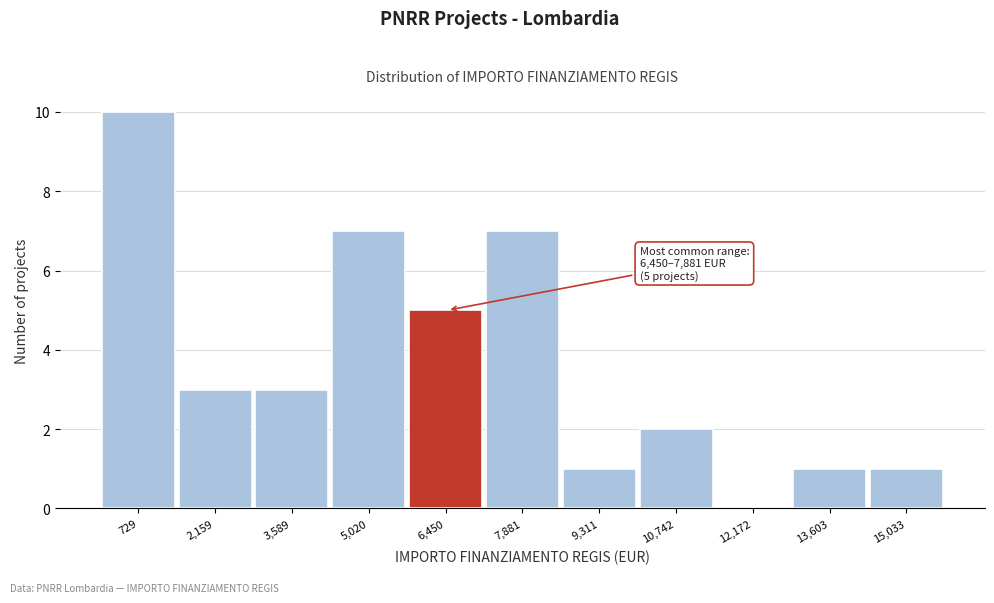

Reading left to right, extract all data points from this chart.

729=10	2,159=3	3,589=3	5,020=7	6,450=5	7,881=7	9,311=1	10,742=2	12,172=0	13,603=1	15,033=1